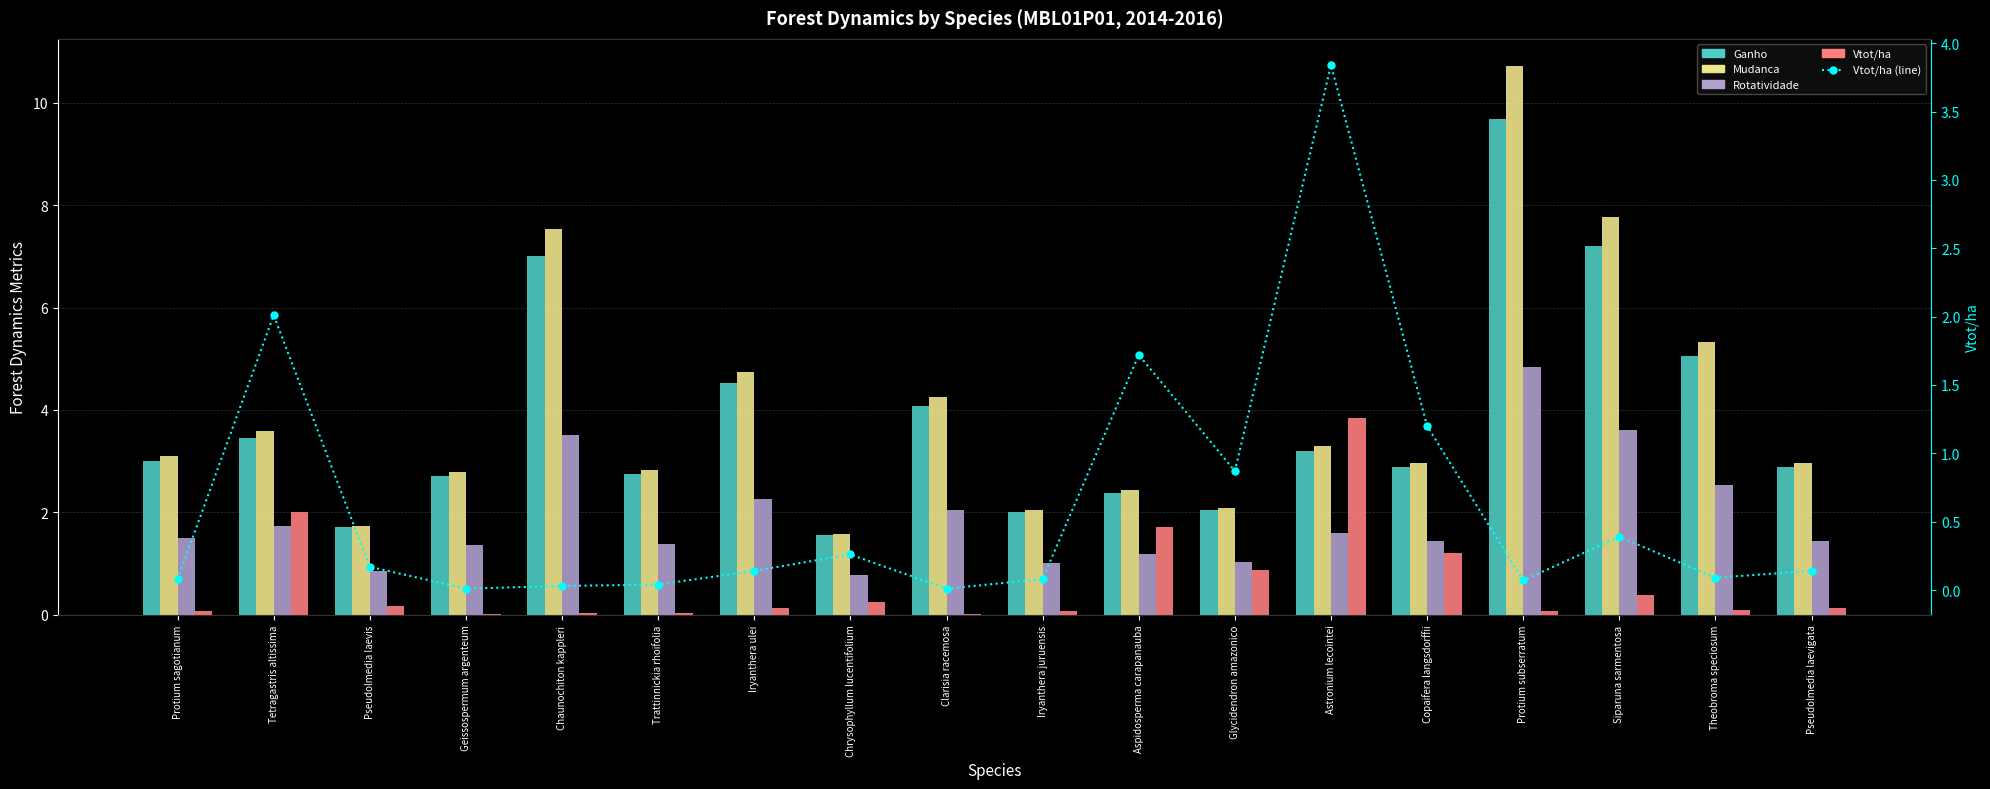

Which has a higher value, Protium sagotianum or Trattinnickia rhoifolia?

Protium sagotianum